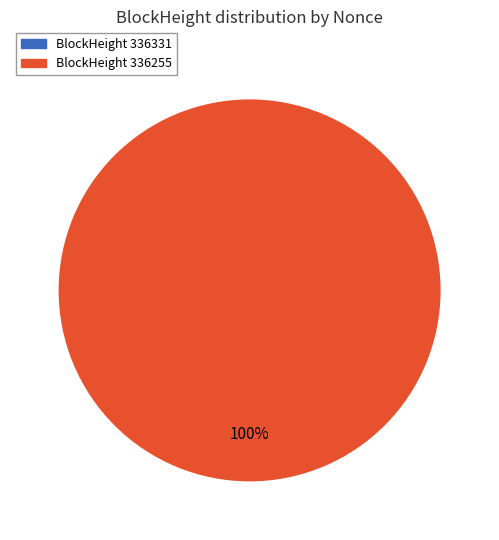

The 336255 slice represents 100% of the pie. True or false?

True